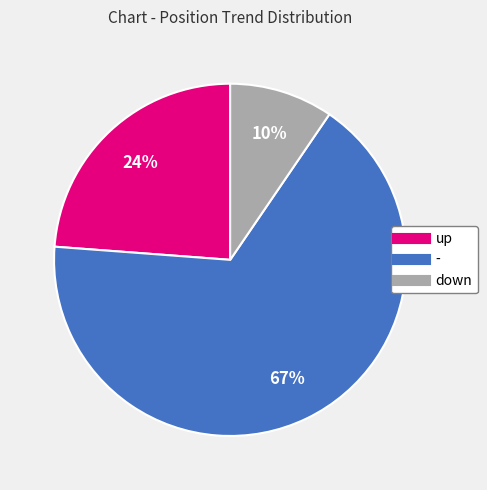

Count the number of slices in the pie.

3